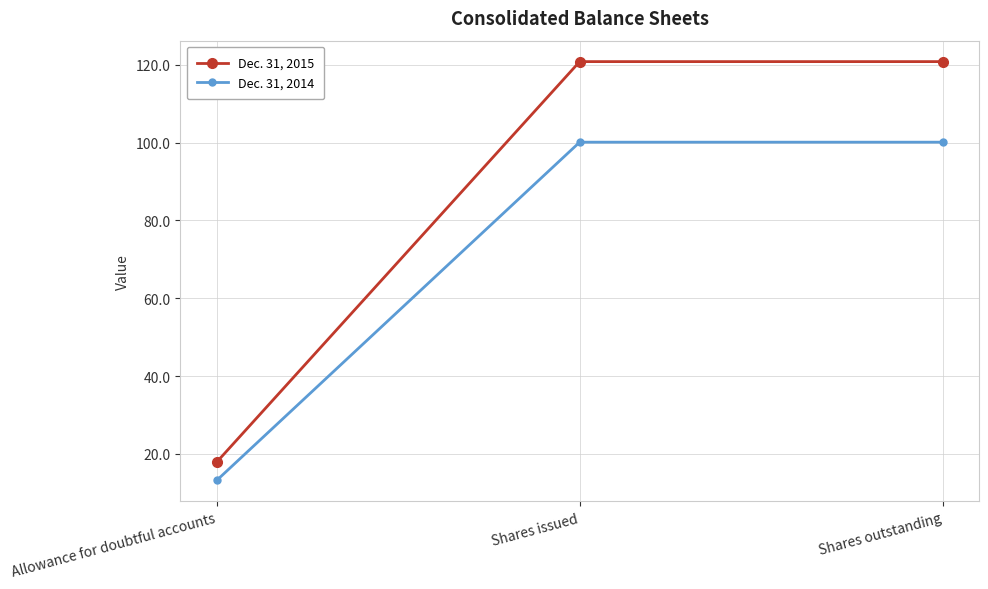

What position from the right is Allowance for doubtful accounts?

3